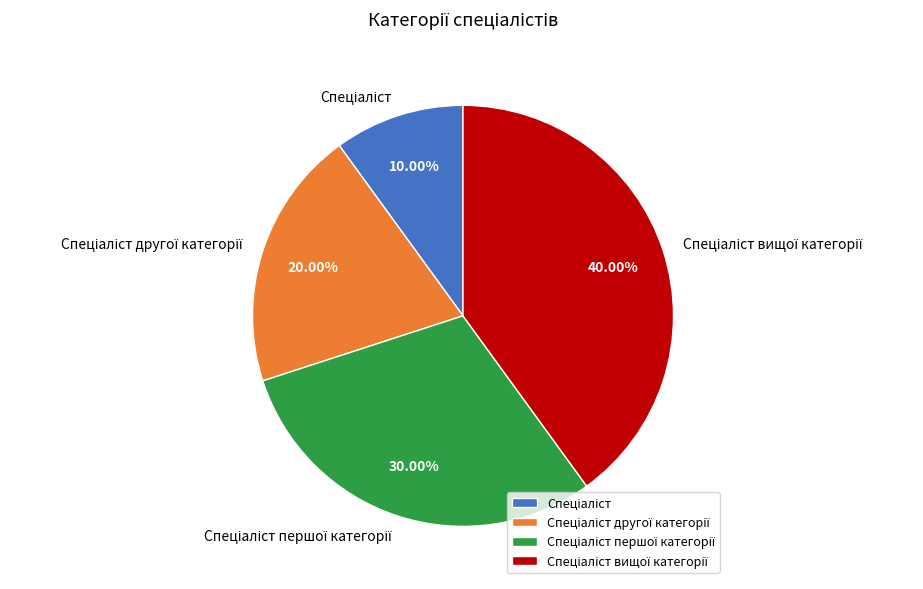

Is there any slice that represents more than half of the pie?

No